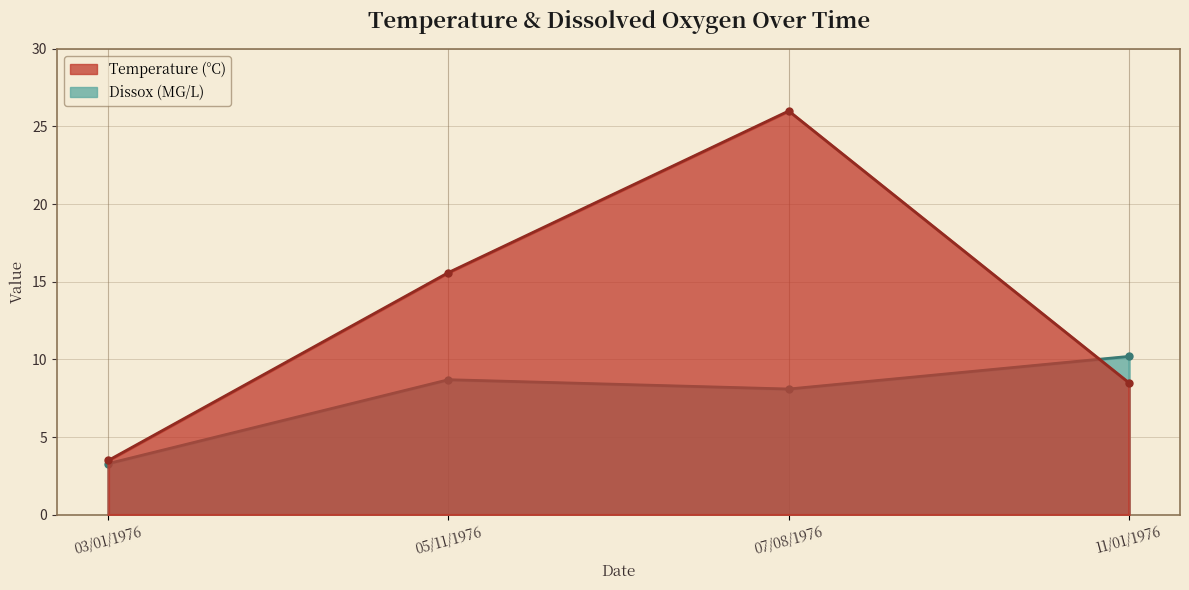

Reading right to left, list all the values displayed in this chart.

Temperature: 11/01/1976=8.5	07/08/1976=26.0	05/11/1976=15.6	03/01/1976=3.5
Dissox: 11/01/1976=10.2	07/08/1976=8.1	05/11/1976=8.7	03/01/1976=3.3